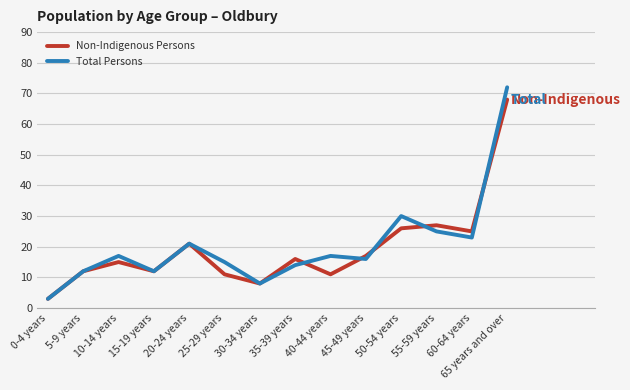

At which label does Non-Indigenous Persons reach its peak?

65 years and over